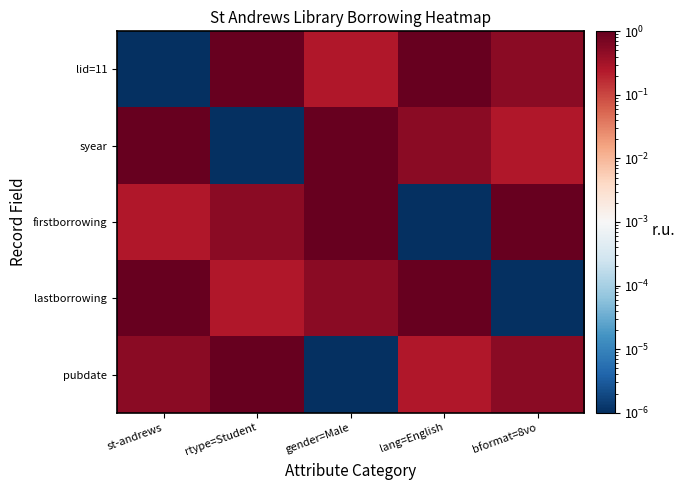

Reading right to left, extract all data points from this chart.

lid=11: bformat=8vo=0.5	lang=English=1.0	gender=Male=0.3	rtype=Student=1.0	st-andrews=0.0
syear: bformat=8vo=0.3	lang=English=0.5	gender=Male=1.0	rtype=Student=0.0	st-andrews=1.0
firstborrowing: bformat=8vo=1.0	lang=English=0.0	gender=Male=1.0	rtype=Student=0.5	st-andrews=0.3
lastborrowing: bformat=8vo=0.0	lang=English=1.0	gender=Male=0.5	rtype=Student=0.3	st-andrews=1.0
pubdate: bformat=8vo=0.5	lang=English=0.3	gender=Male=0.0	rtype=Student=1.0	st-andrews=0.5